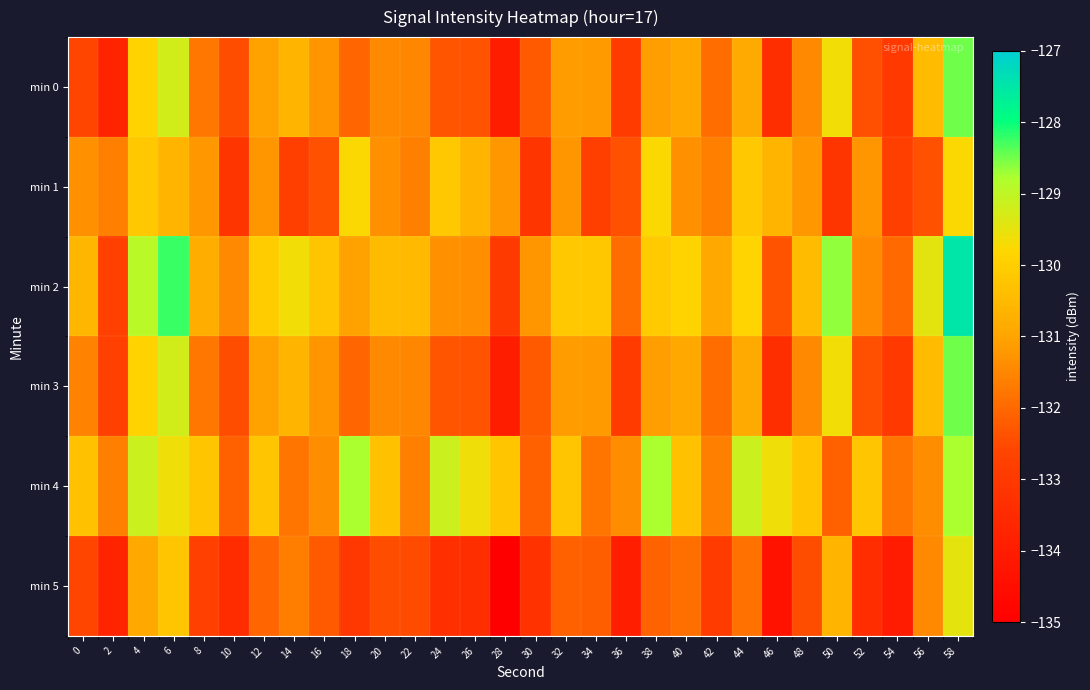

What is the maximum value shown in the chart?

-127.5